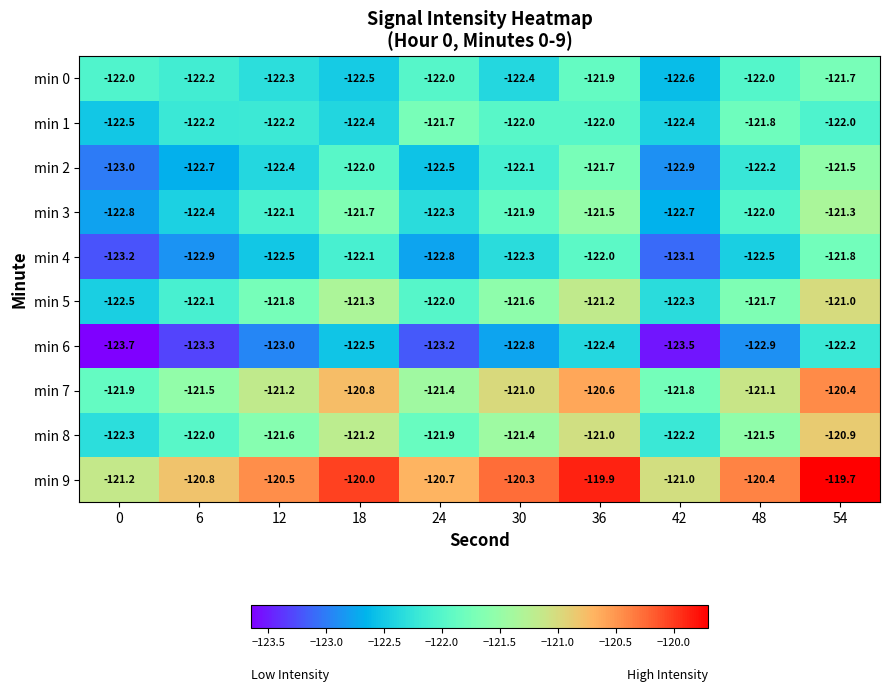

At which category is the sum across all series the highest?

54